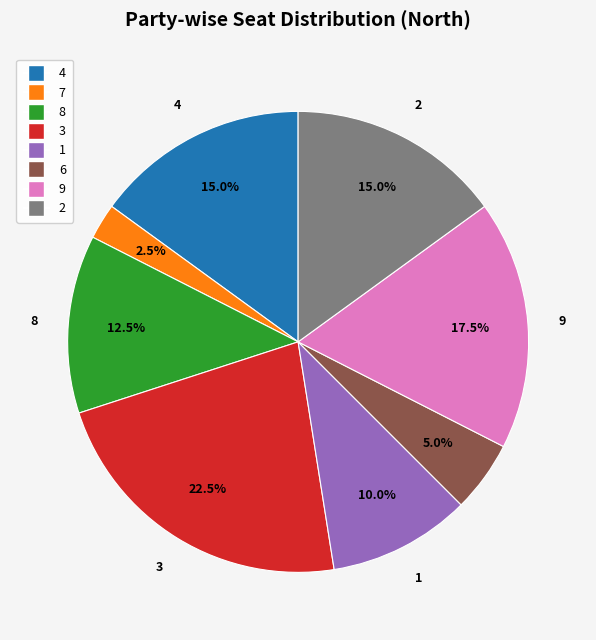

How many segments does this pie chart have?

8